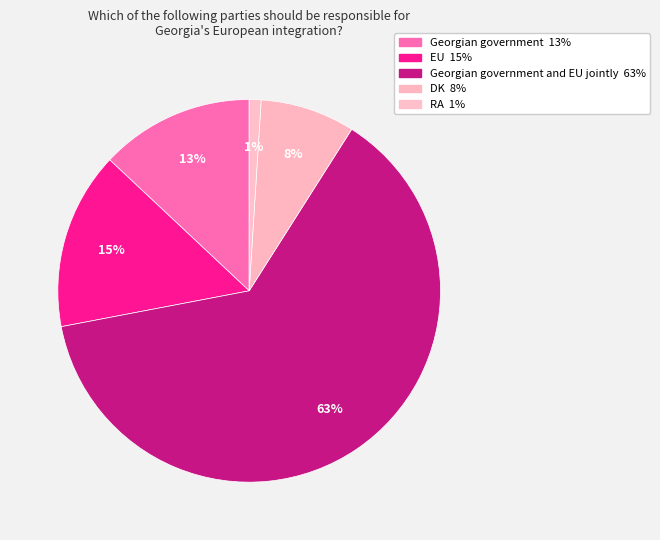

How many segments does this pie chart have?

5